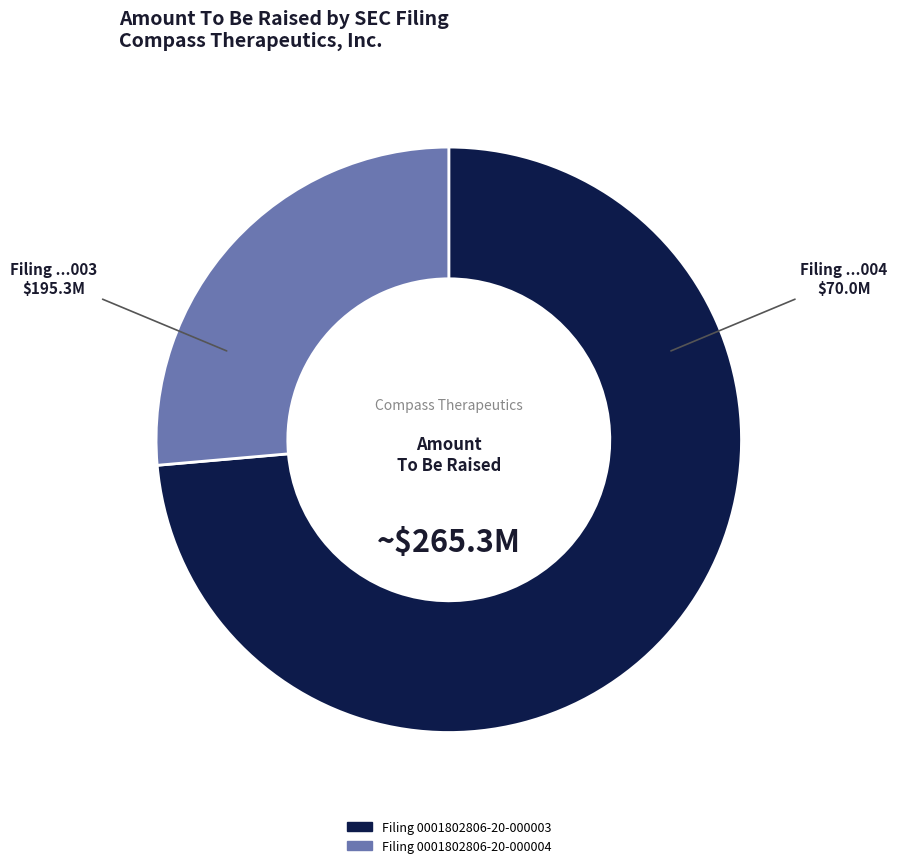

Is there a majority slice in this chart?

Yes